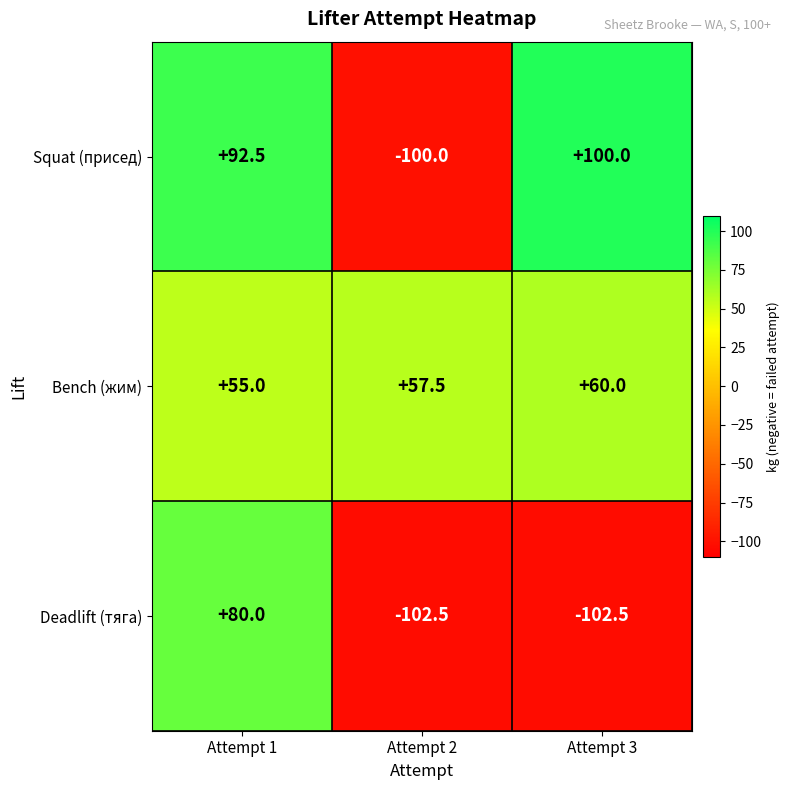

At which label does Bench (жим) reach its peak?

Attempt 3